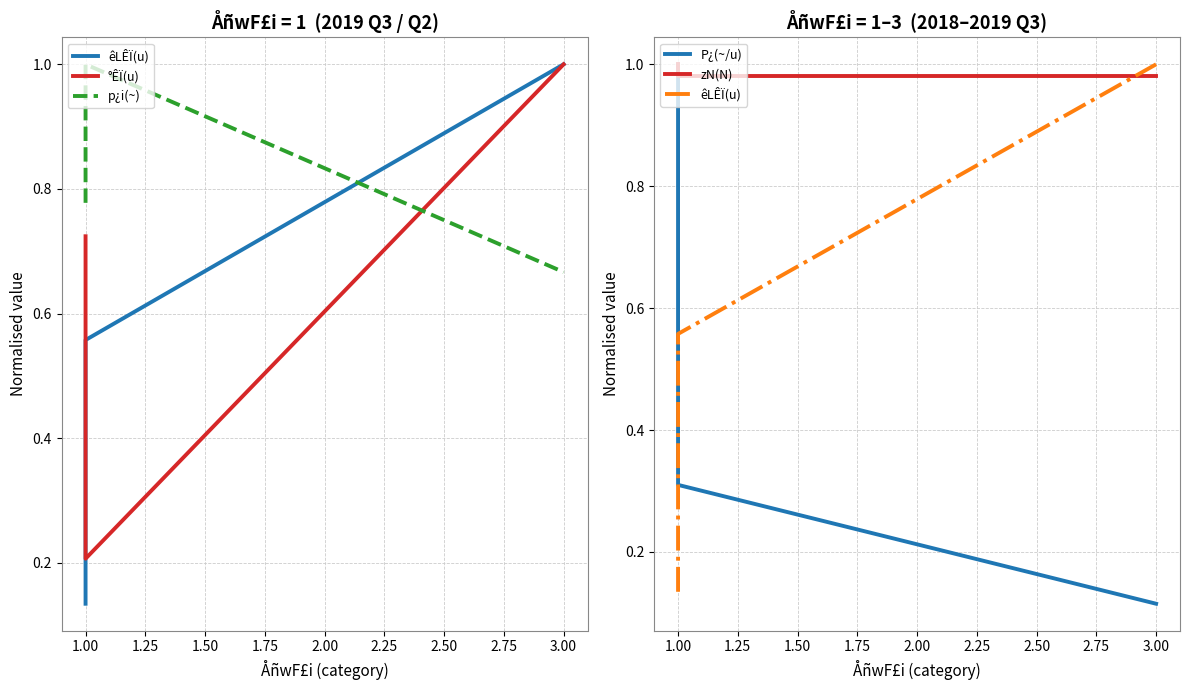

Which series has the largest range (max minus min)?

P¿(~/u)